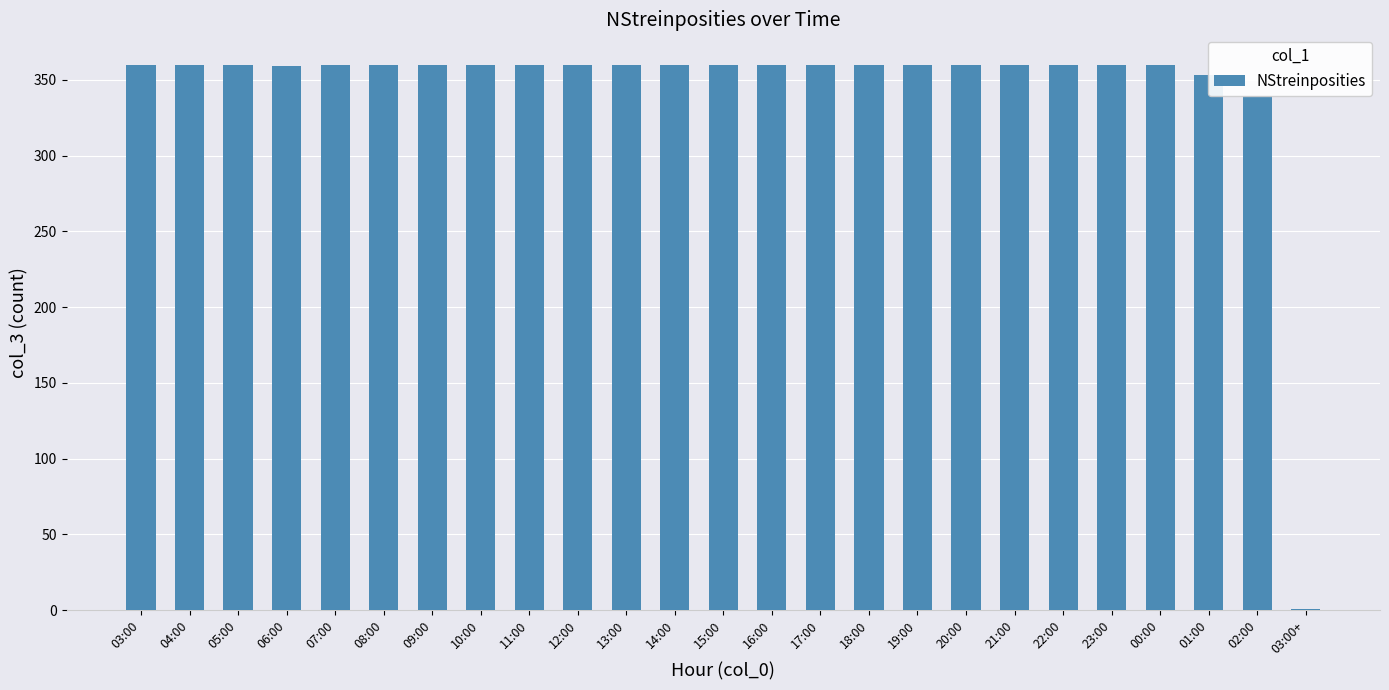

What is the maximum value shown in the chart?

360